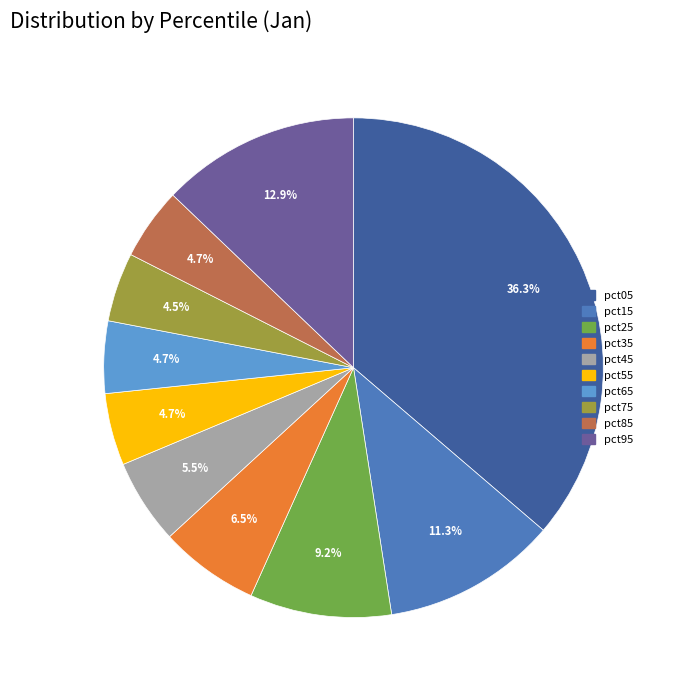

Does any single category account for the majority?

No